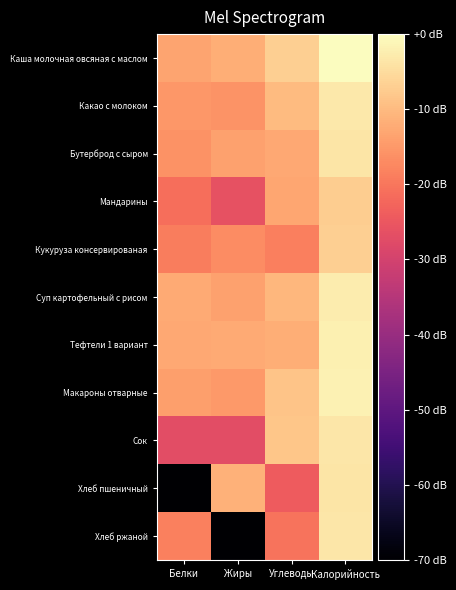

What is the smallest value displayed?

-70.0